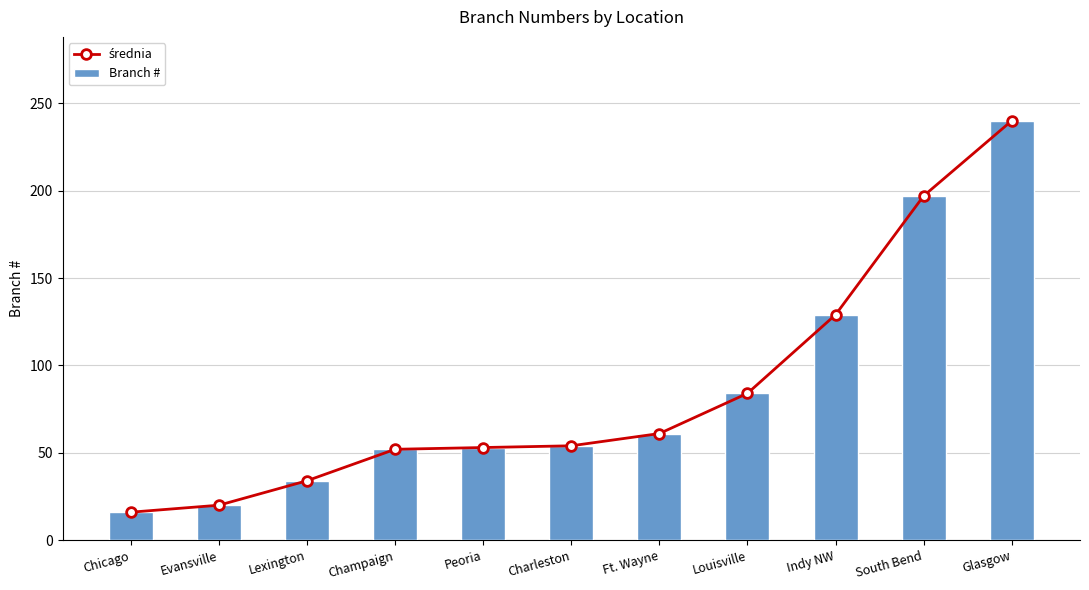

What is the value of the średnia bar at the 8th from the left?

84